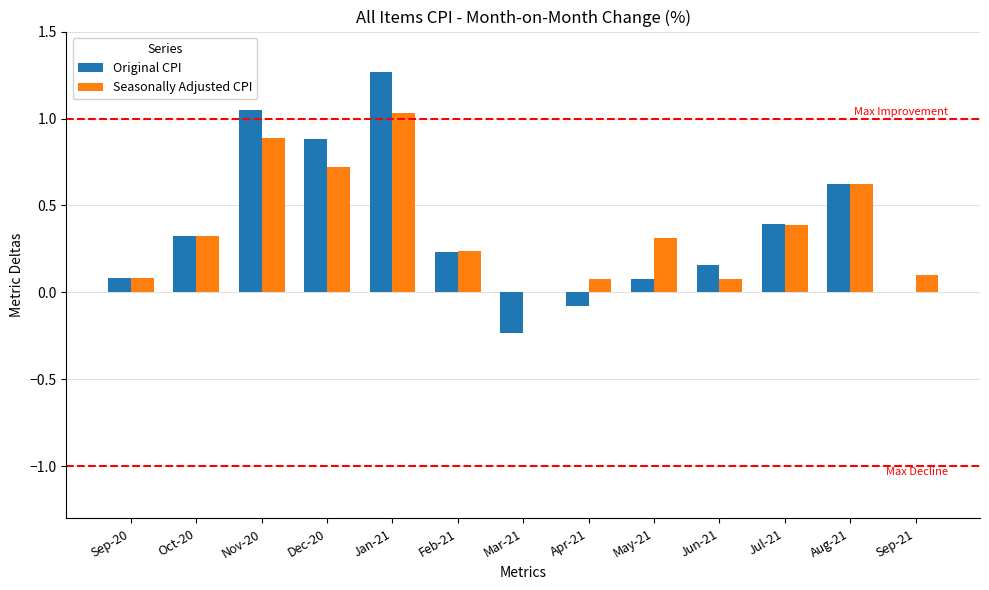

What is the total value across all series at Feb-21?

0.5